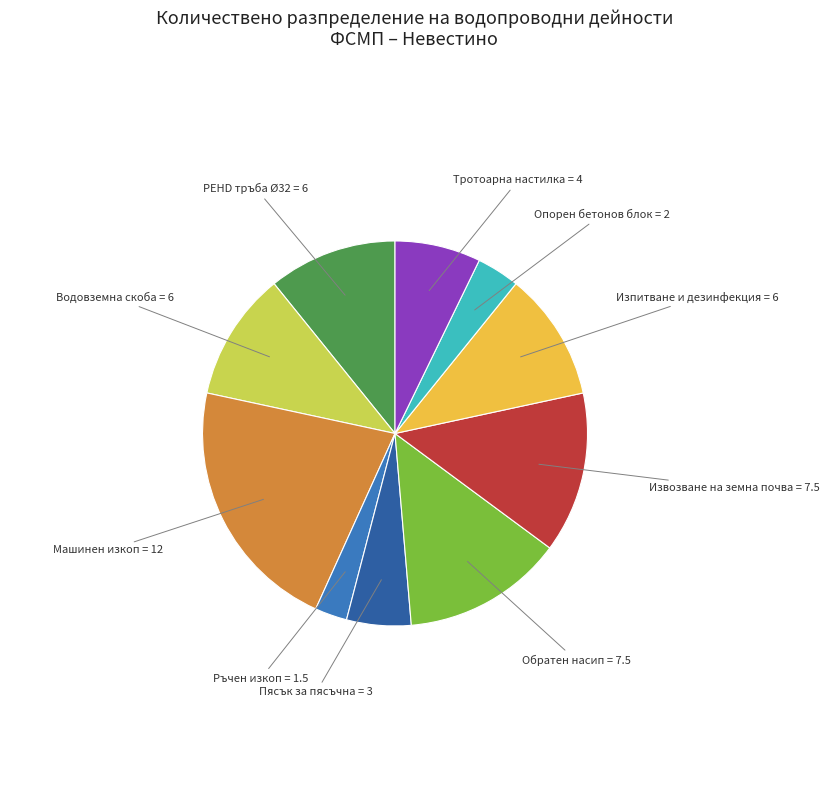

How many slices are in this pie chart?

10